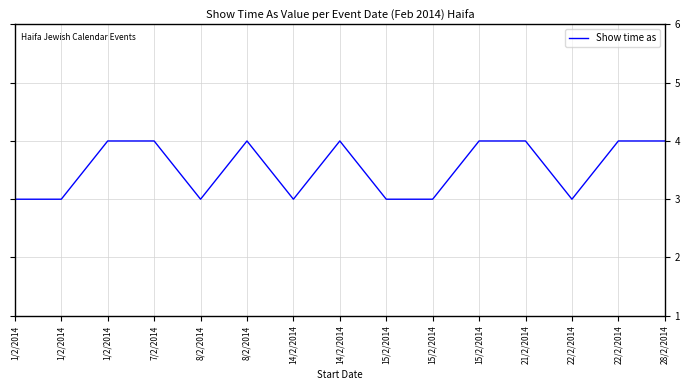

How many lines are shown in the chart?

1